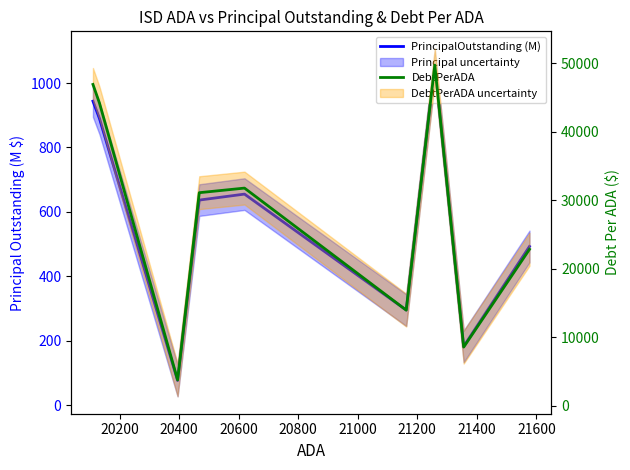

True or false: DebtPerADA and PrincipalOutstanding (M) cross at least once.

False